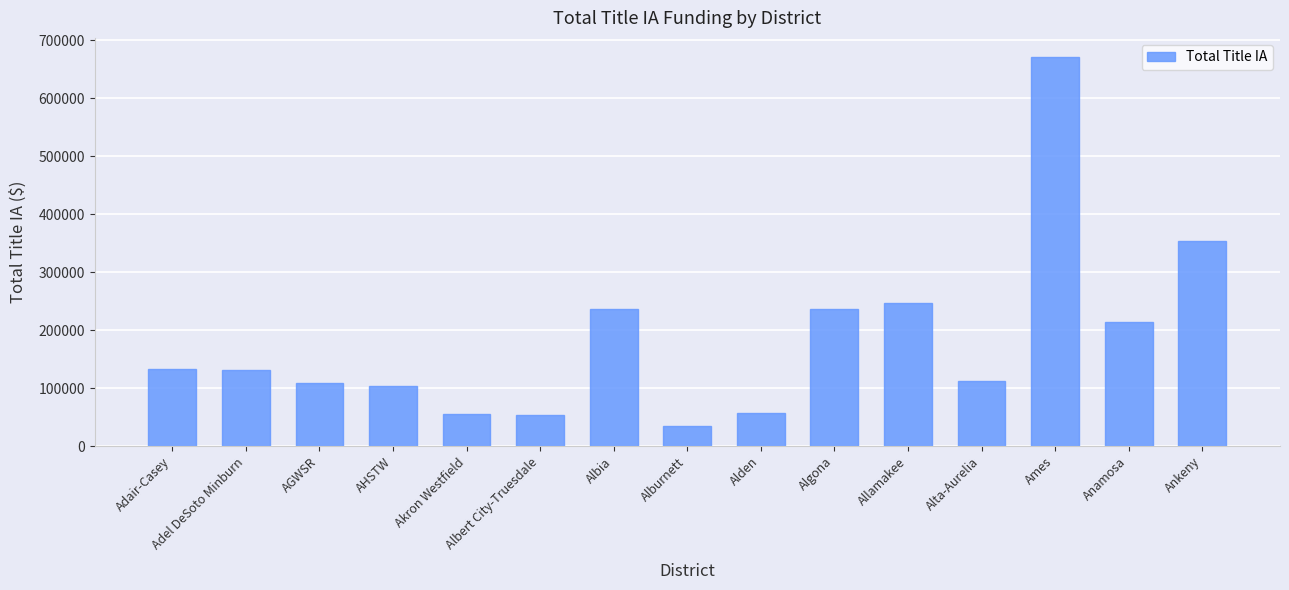

Between AHSTW and Alburnett, which is larger?

AHSTW